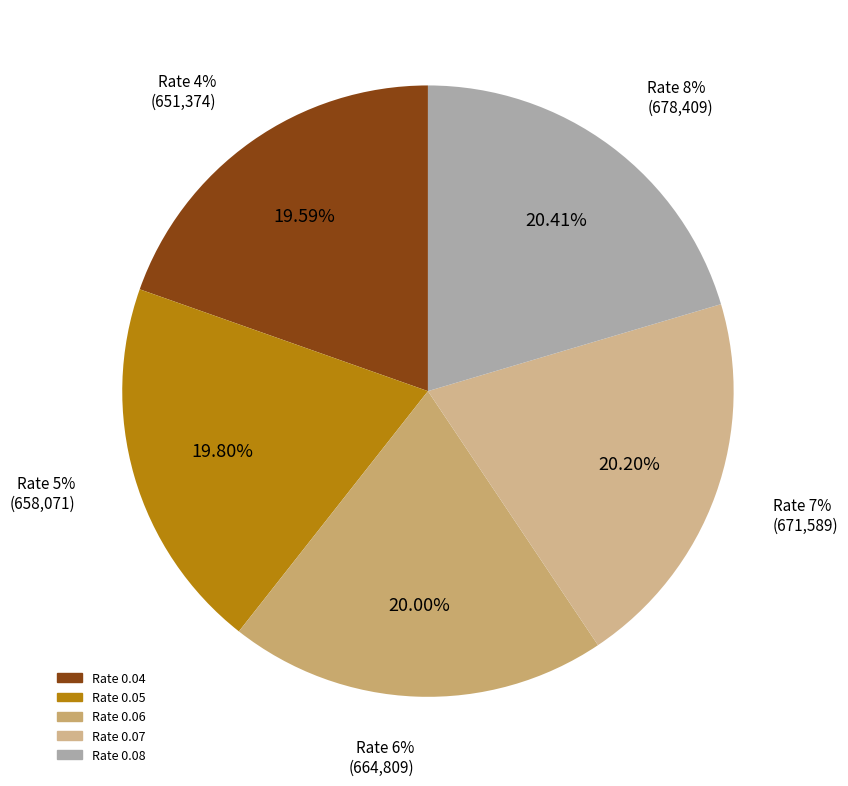

To the nearest percent, what is the difference between the largest and smallest slice percentages?

1%